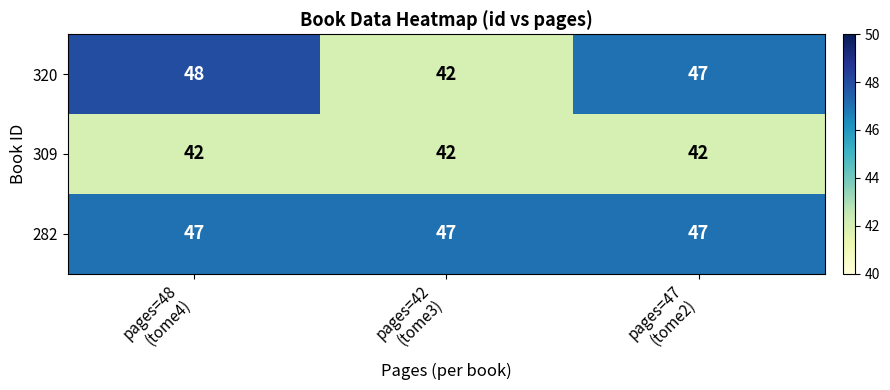

Reading left to right, transcribe all the data shown in this chart.

320: 48	42	47
309: 42	42	42
282: 47	47	47